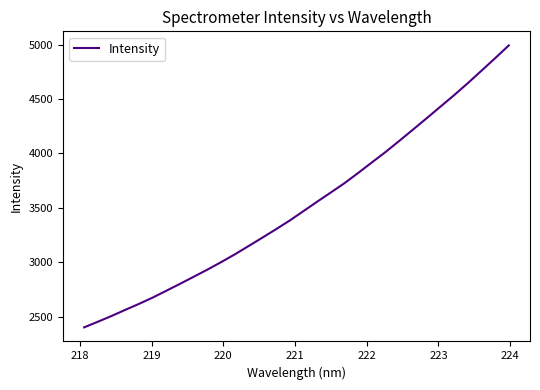

What is the minimum value shown in the chart?

2402.3